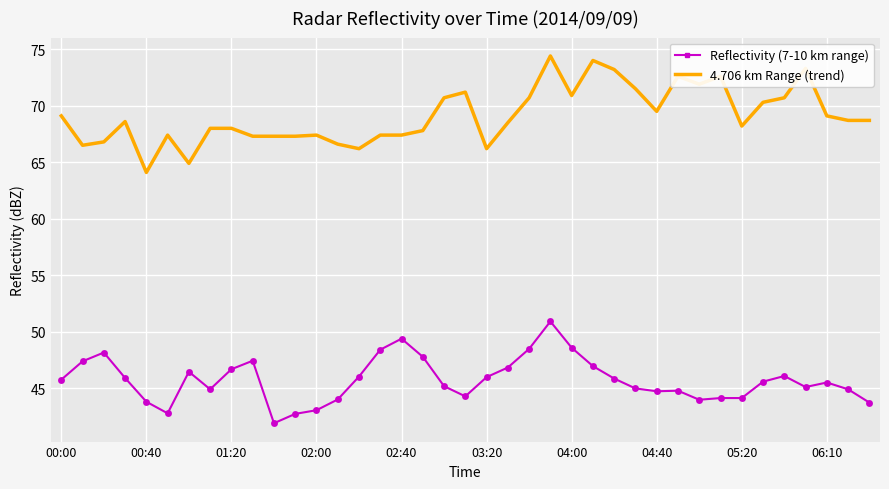

What is the minimum value shown in the chart?

41.9